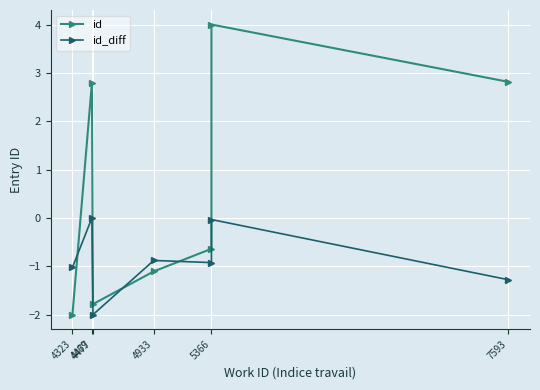

What is the sum of all id_diff values?

-6.1